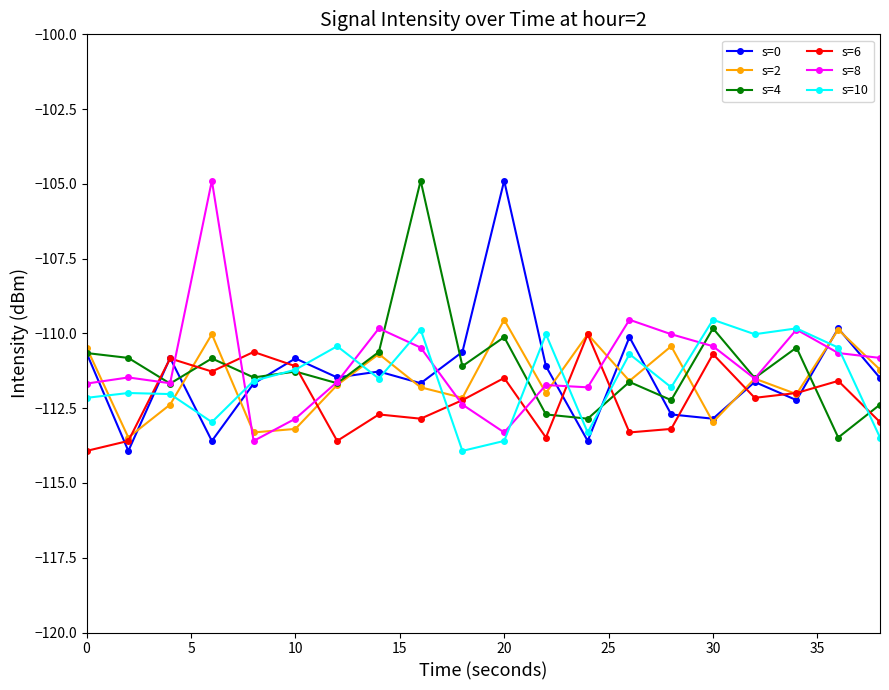

Which series has the largest range (max minus min)?

s=0